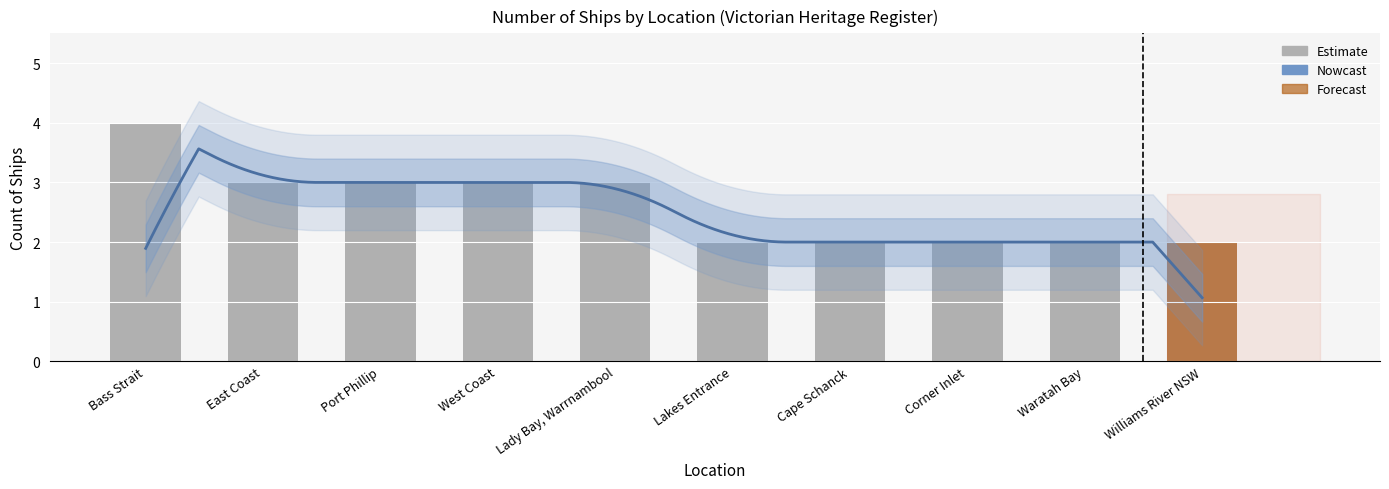

List the labels in order of value, largest first.

Bass Strait, East Coast, Port Phillip, West Coast, Lady Bay, Warrnambool, Lakes Entrance, Cape Schanck, Corner Inlet, Waratah Bay, Williams River NSW